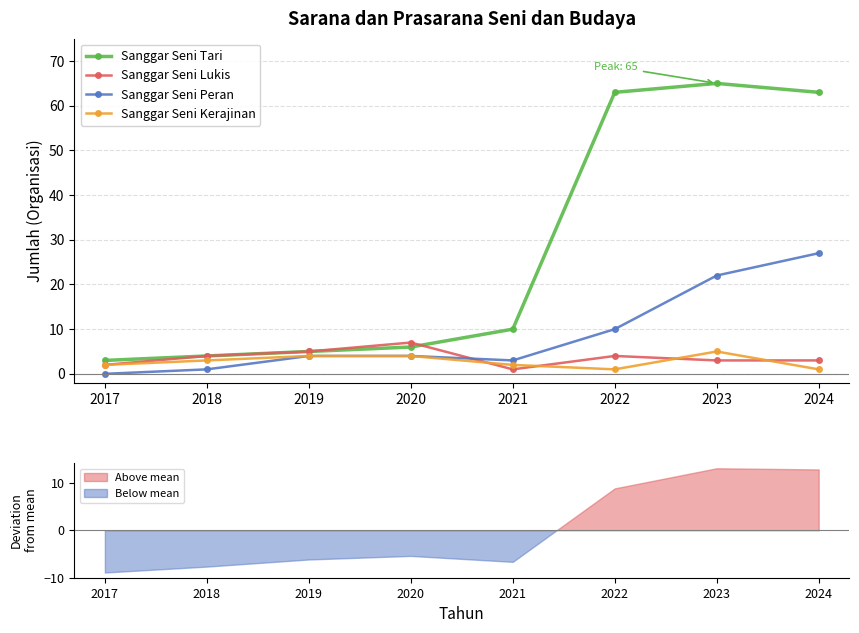

True or false: Sanggar Seni Lukis has a value of 2 at 2017.

True